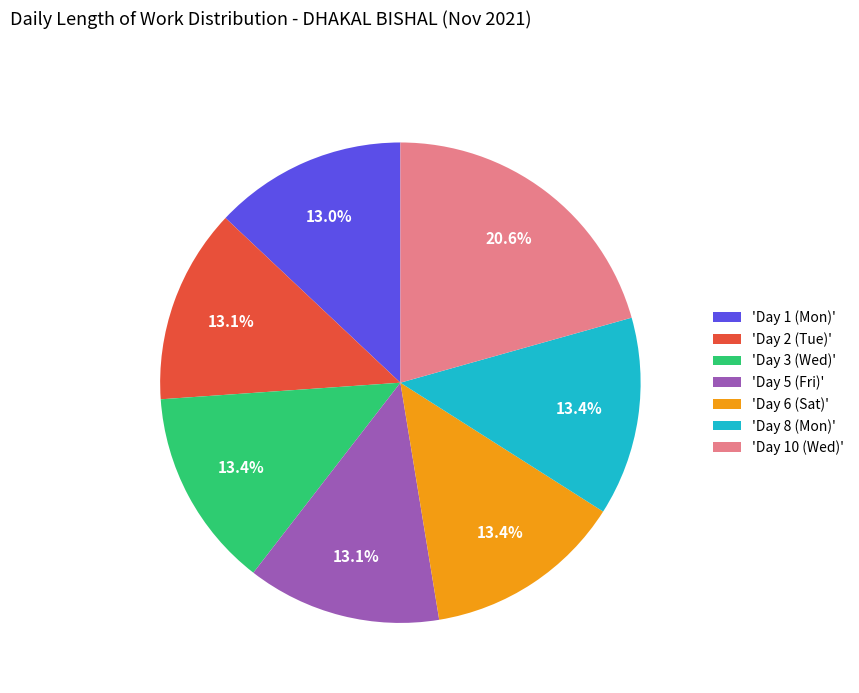

Is there a majority slice in this chart?

No